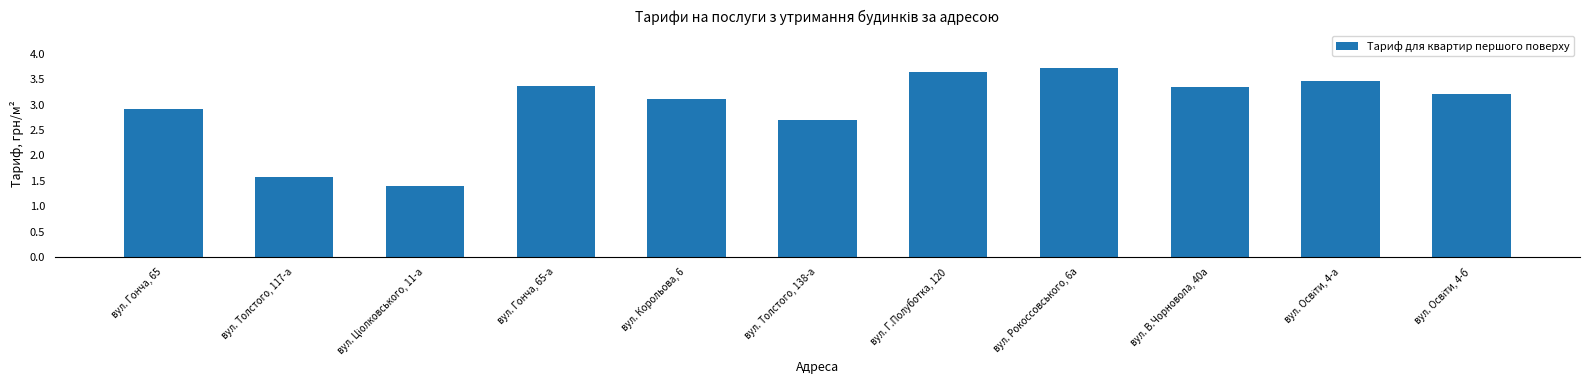

At which category does the chart reach its peak across all series?

вул. Рокоссовського, 6а